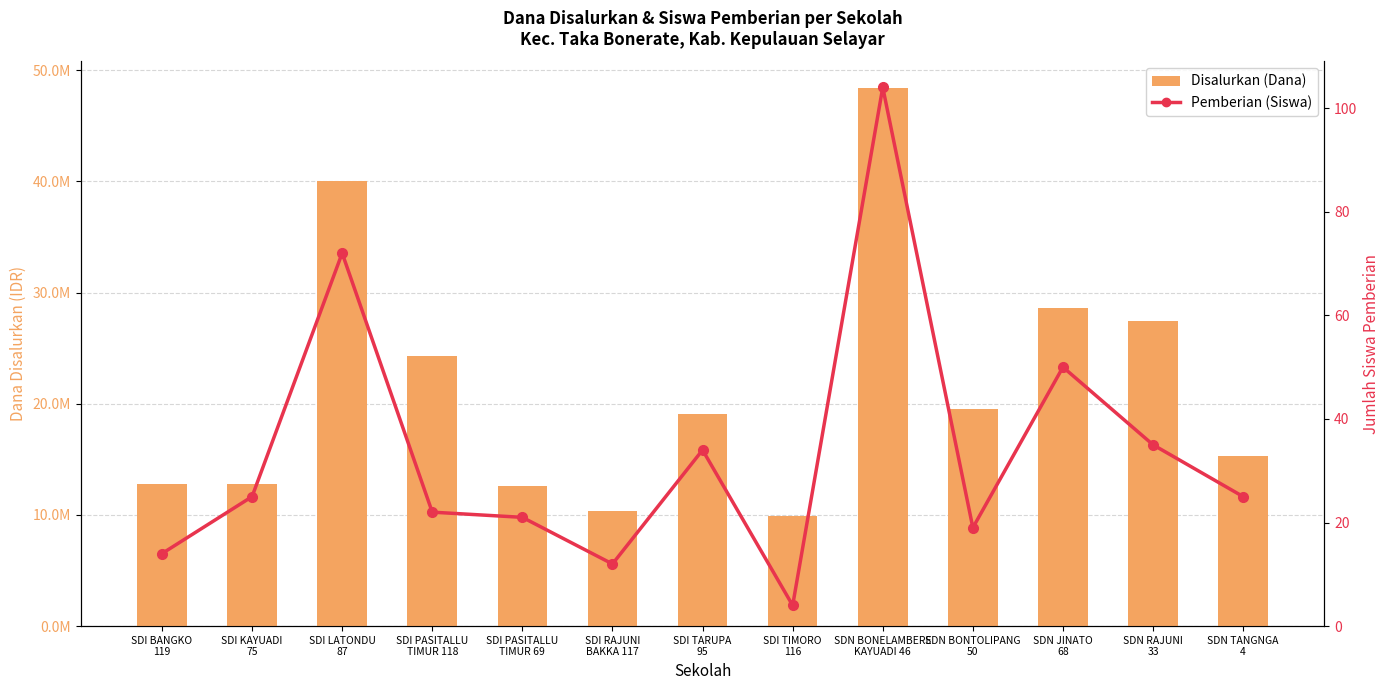

List the series in order of their peak value, highest first.

Disalurkan (Dana), Pemberian (Siswa)